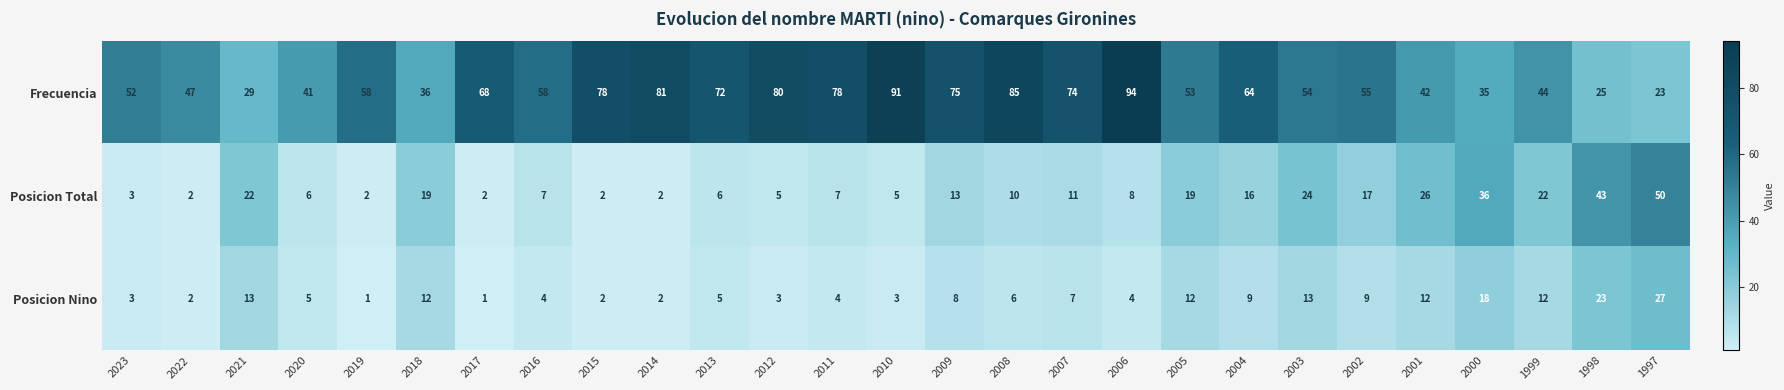

How many data points does each series have?

27